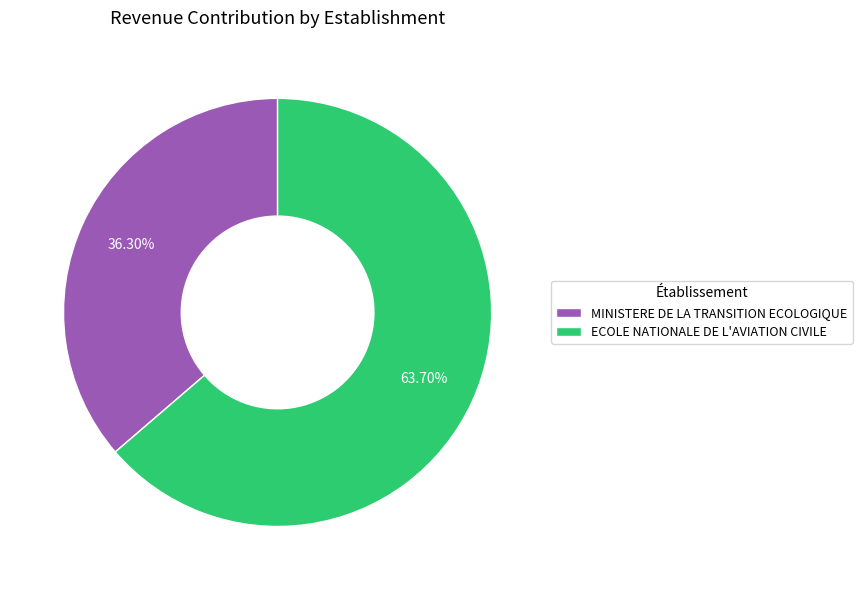

Approximately how many times larger is the value at ECOLE NATIONALE DE L'AVIATION CIVILE compared to MINISTERE DE LA TRANSITION ECOLOGIQUE?

1.8